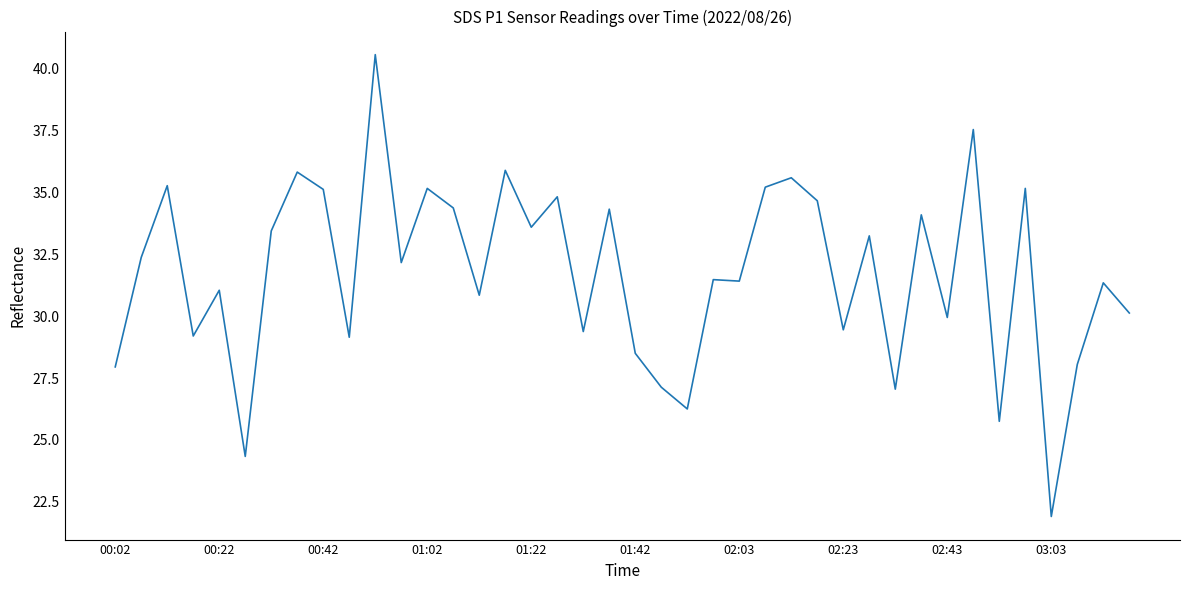

What is the maximum value shown in the chart?

40.6